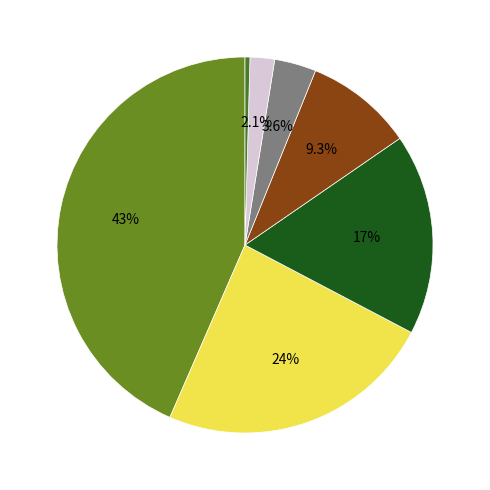

Is there any slice that represents more than half of the pie?

No